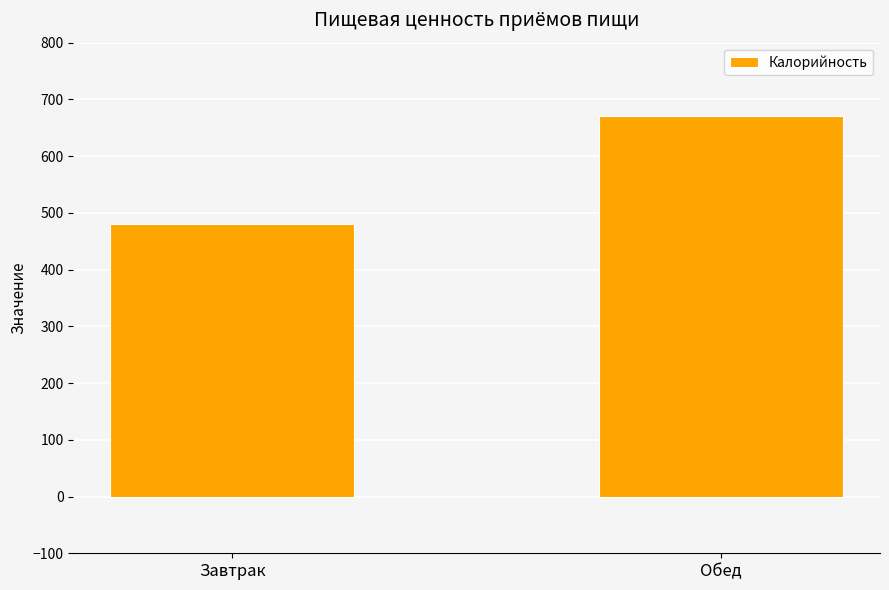

What is the minimum value shown in the chart?

480